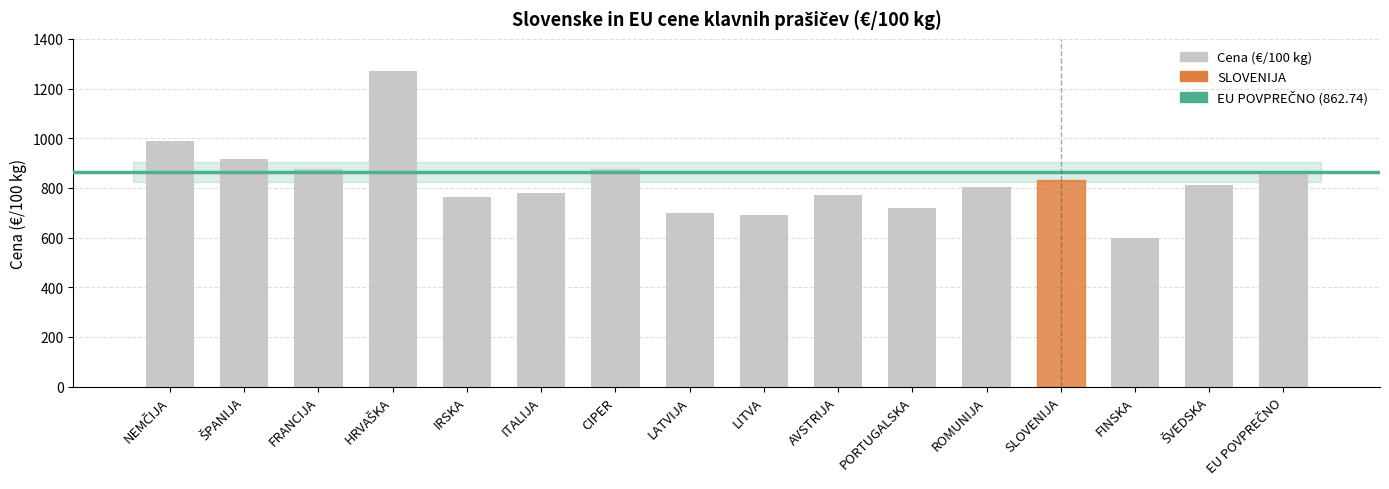

Is it true that the value at FRANCIJA is 205.9?

False